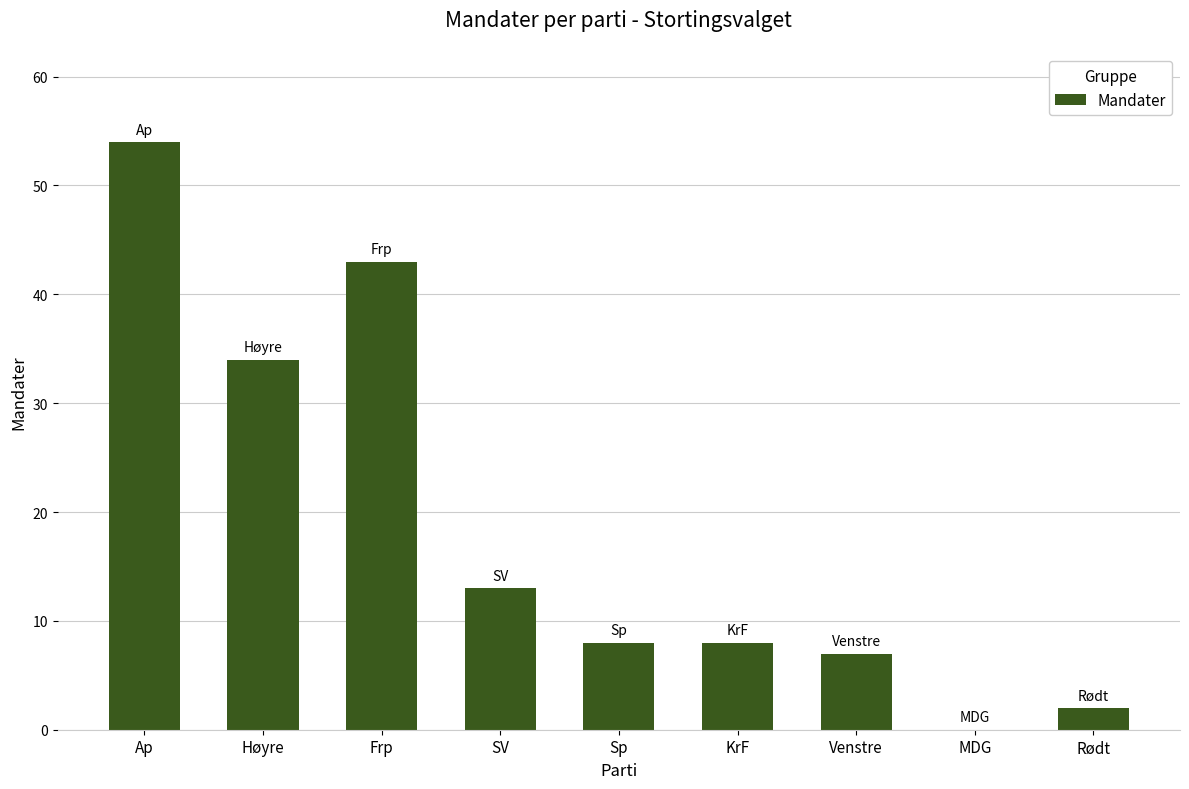

Reading left to right, what are all the values shown in this chart?

54	34	43	13	8	8	7	0	2